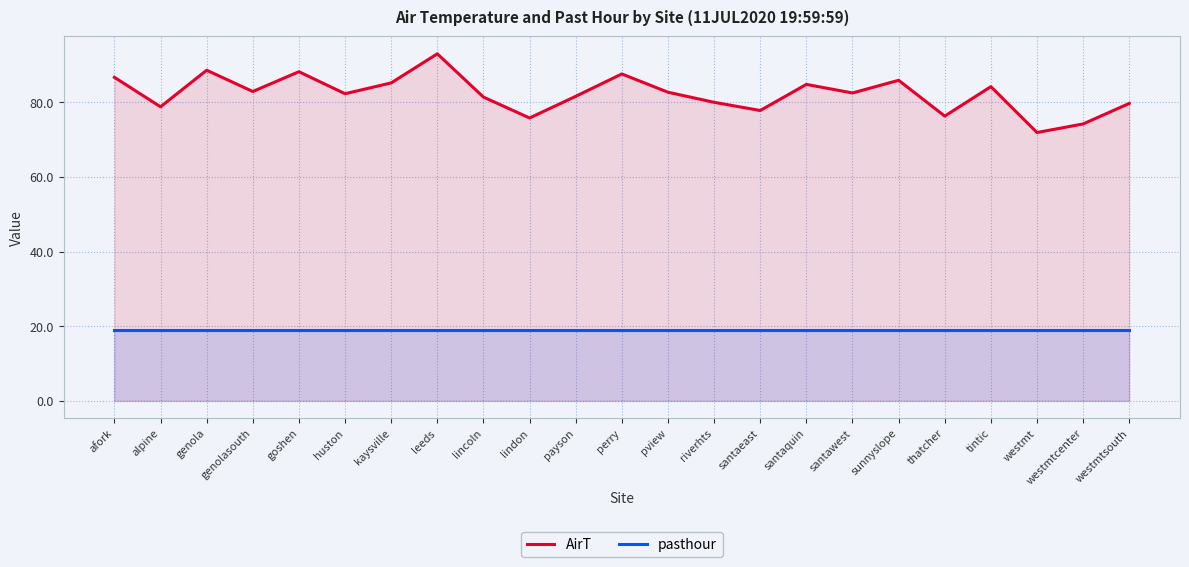

The AirT series shows 75.8 at lindon. True or false?

True